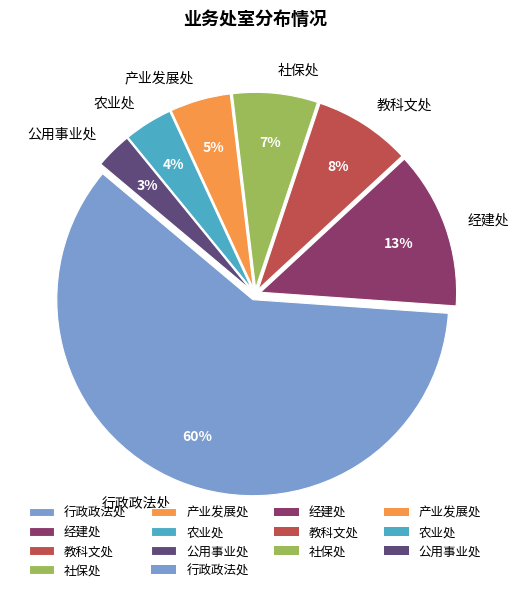

What is the majority slice?

行政政法处